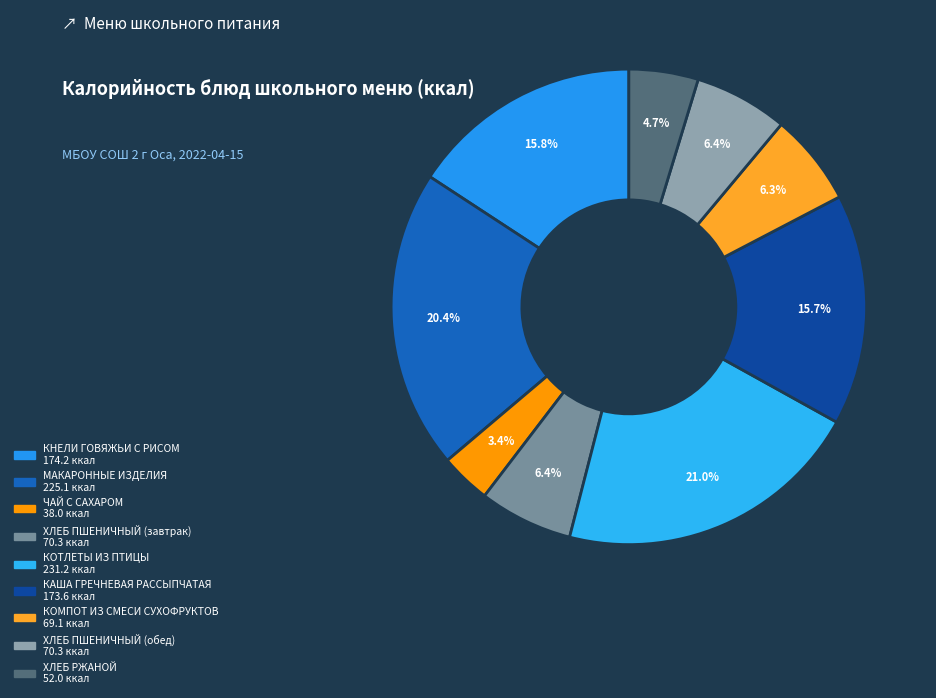

Is it true that ХЛЕБ ПШЕНИЧНЫЙ (завтрак) is 1% of the pie?

False